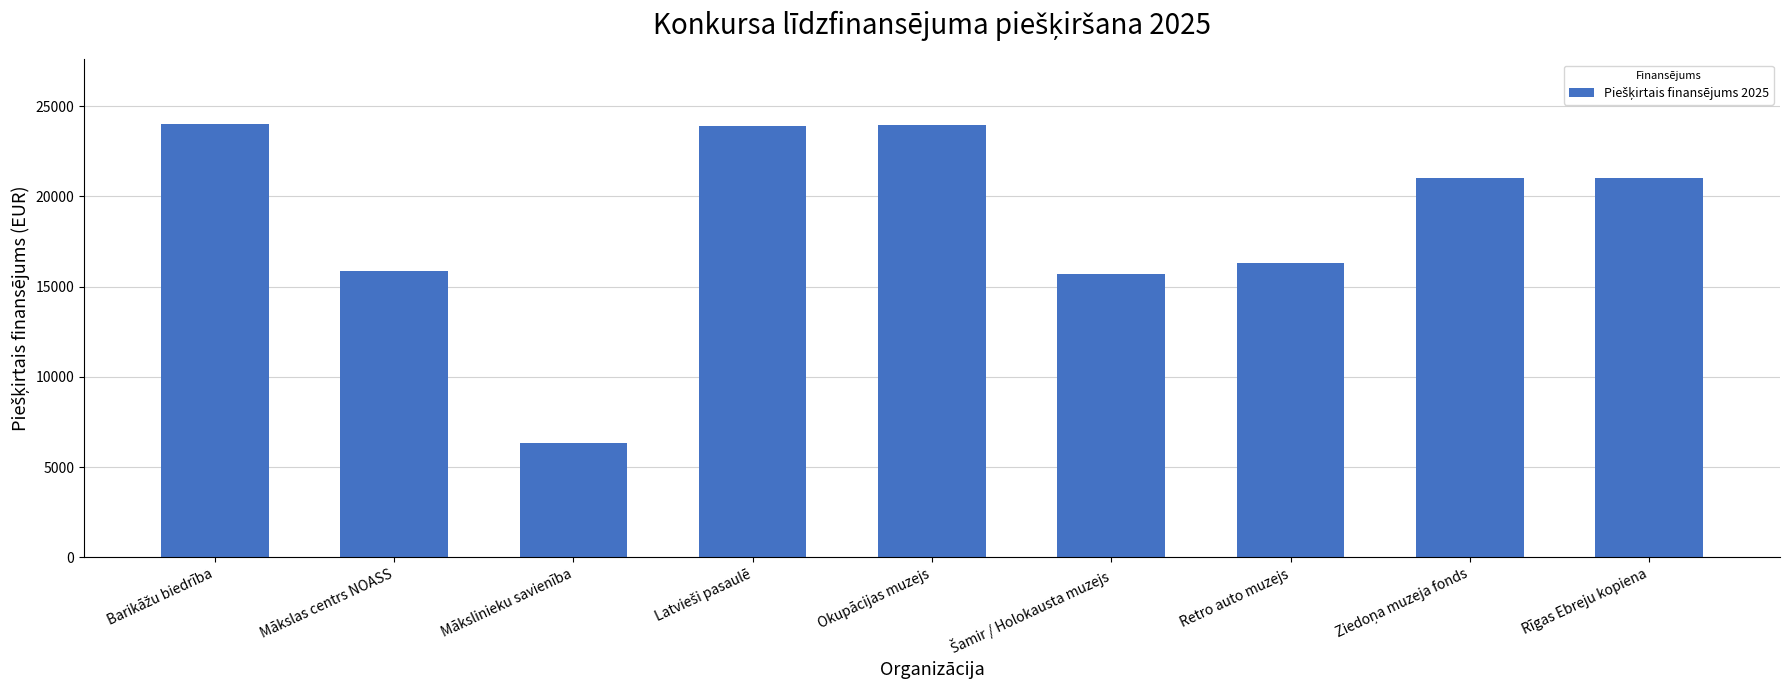

Is it true that the value at Mākslinieku savienība is 8631.9?

False